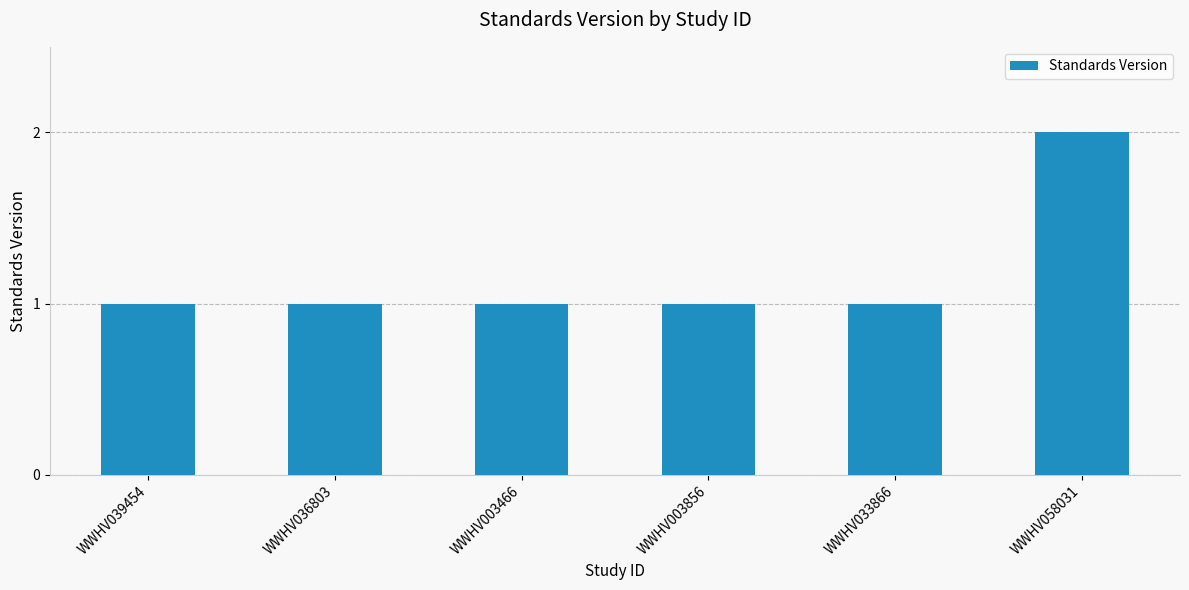

At which category does the chart reach its peak across all series?

WWHV058031